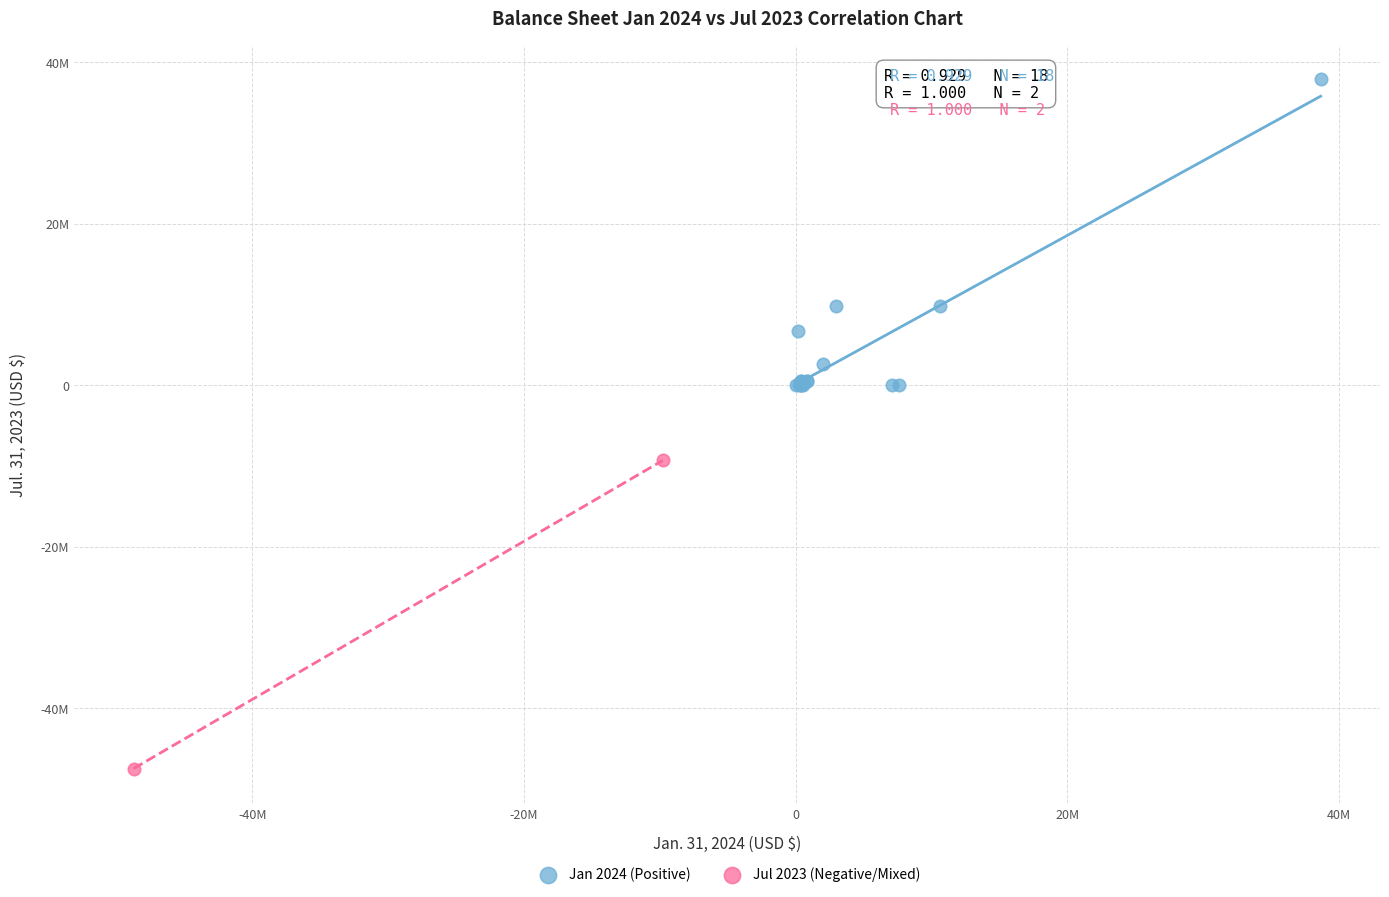

What are all the series names shown in the legend?

Jan 2024 (Positive), Jul 2023 (Negative/Mixed)